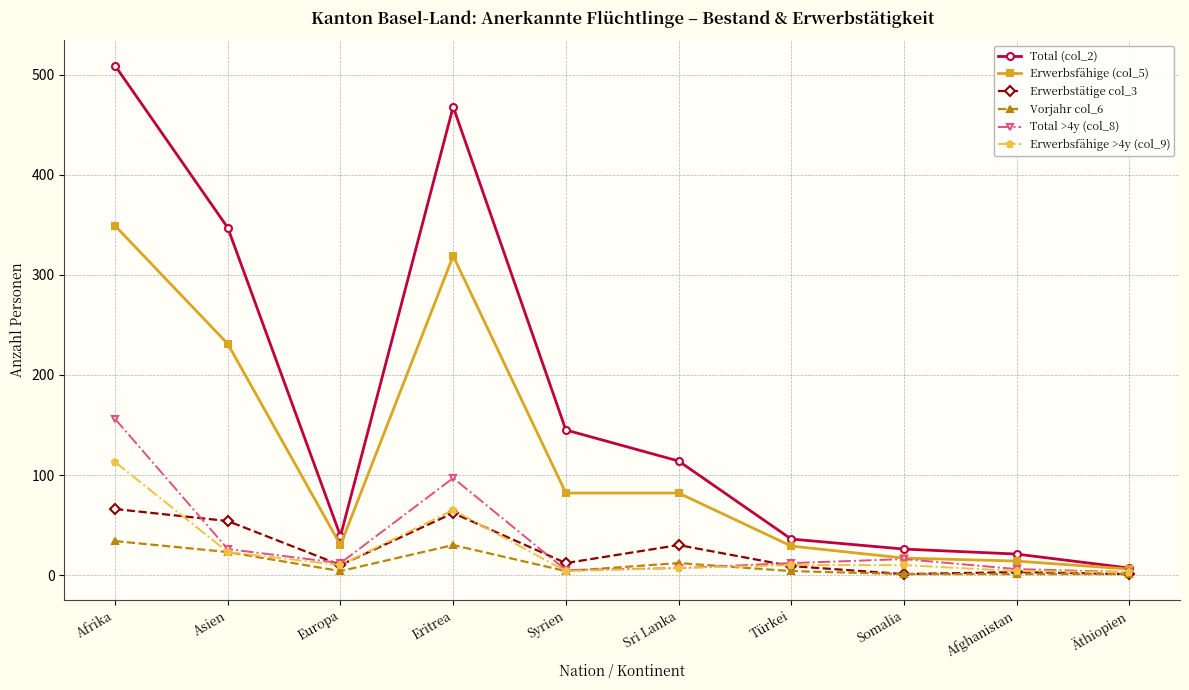

Is this an area chart (filled region under the line)?

No